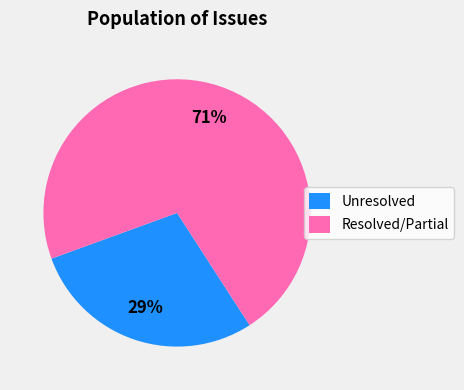

Is it true that Unresolved is 41% of the pie?

False